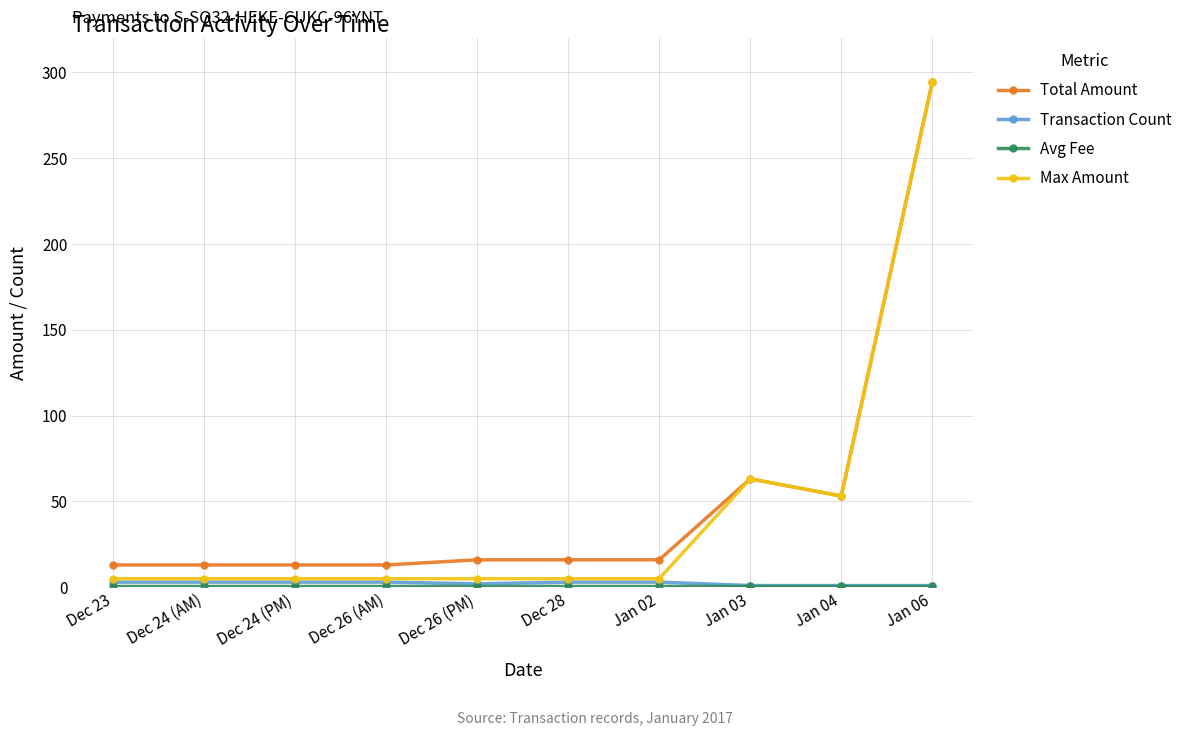

What is the difference between the maximum and minimum values in the Max Amount series?

289.3